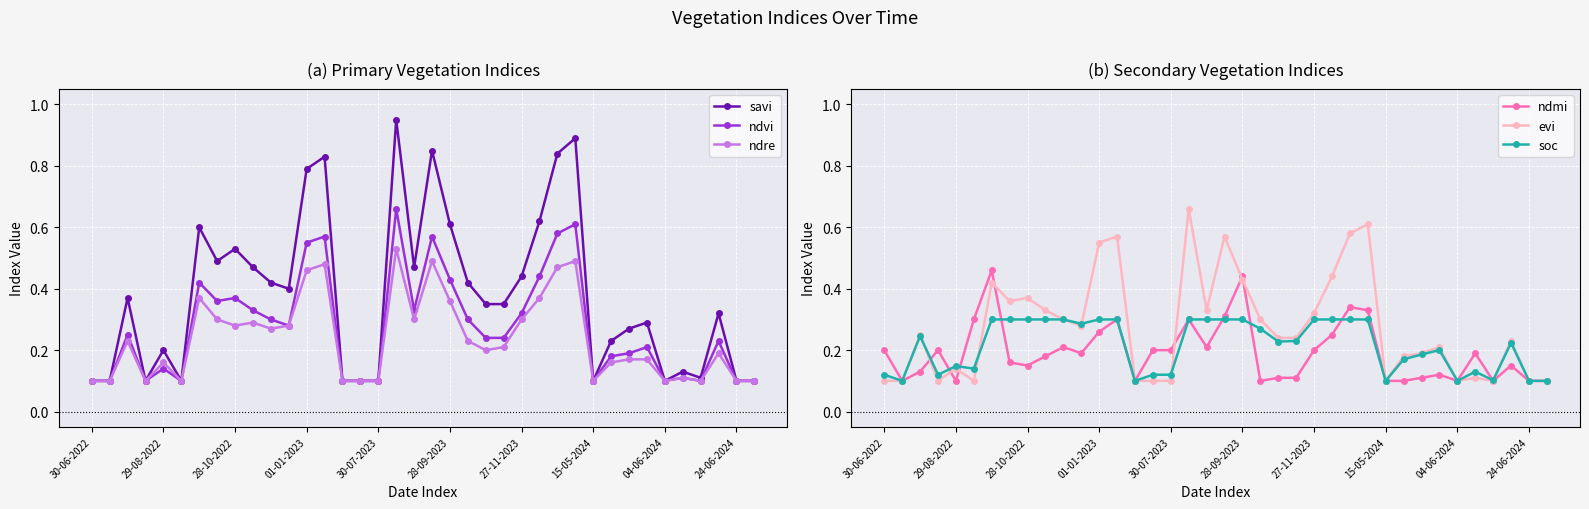

Is it true that ndvi equals 0.5 at 10?

False